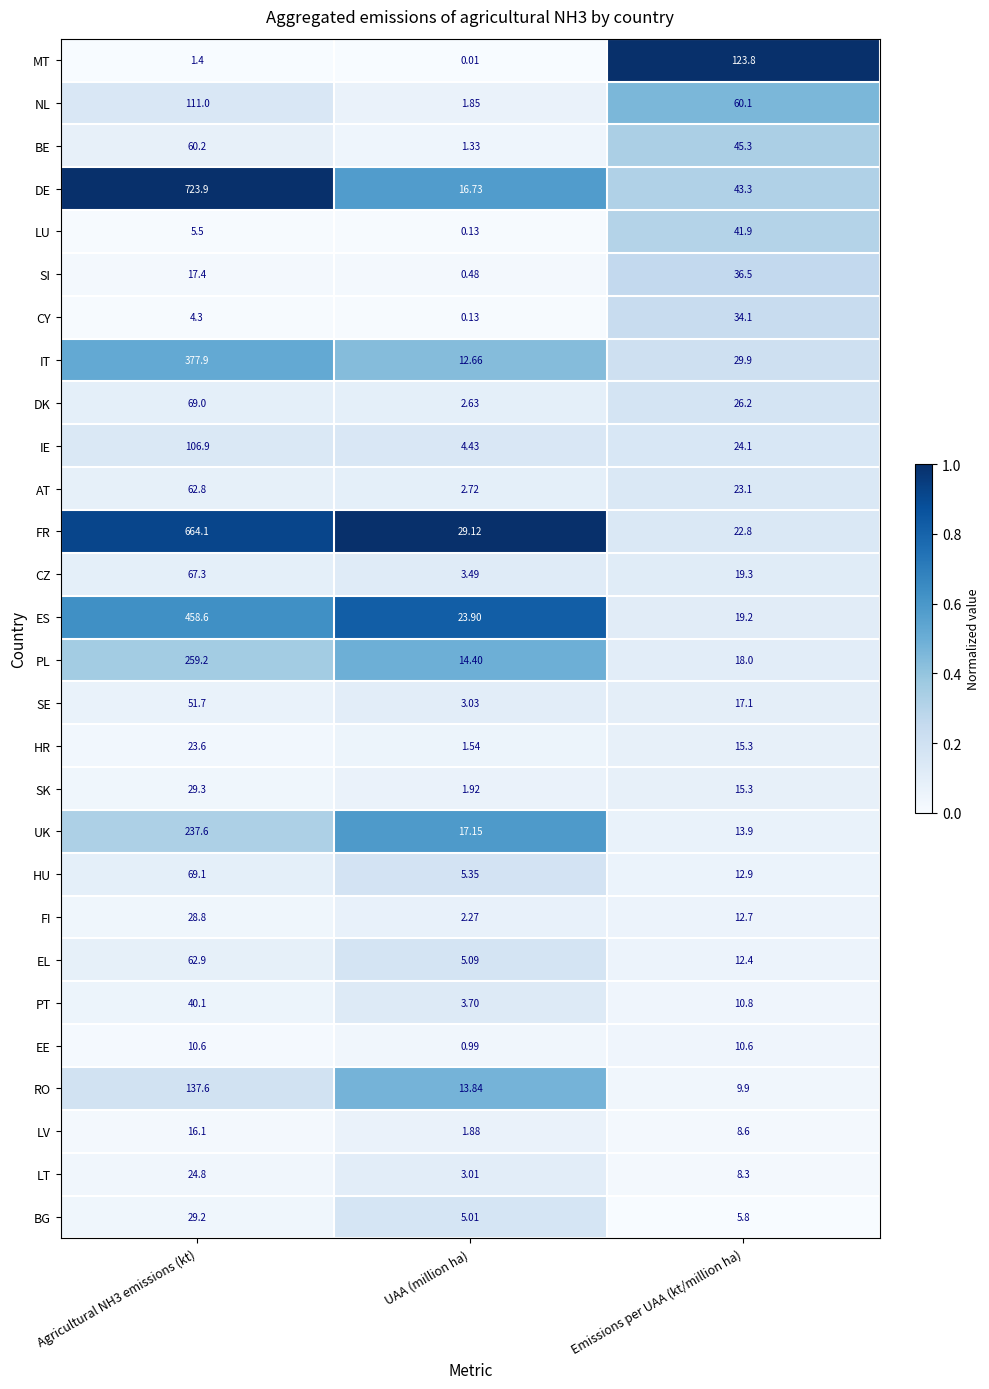

Which series has the largest range (max minus min)?

DE